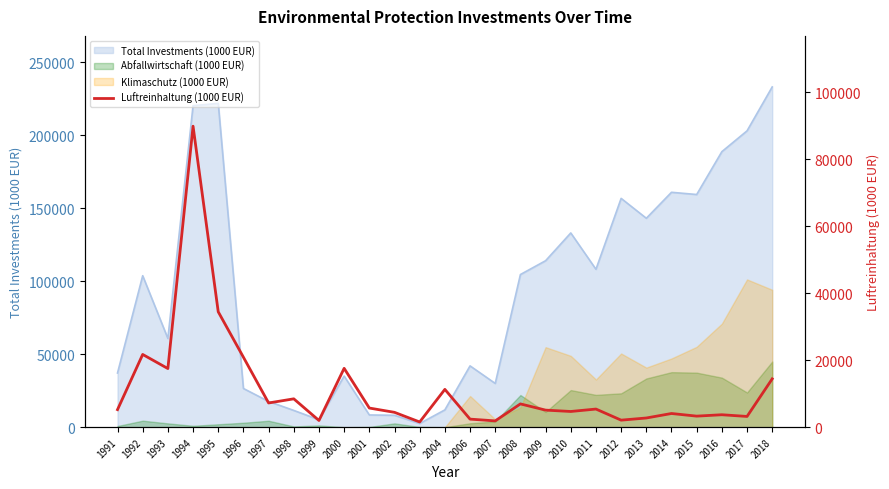

At which category does the chart reach its minimum across all series?

2003